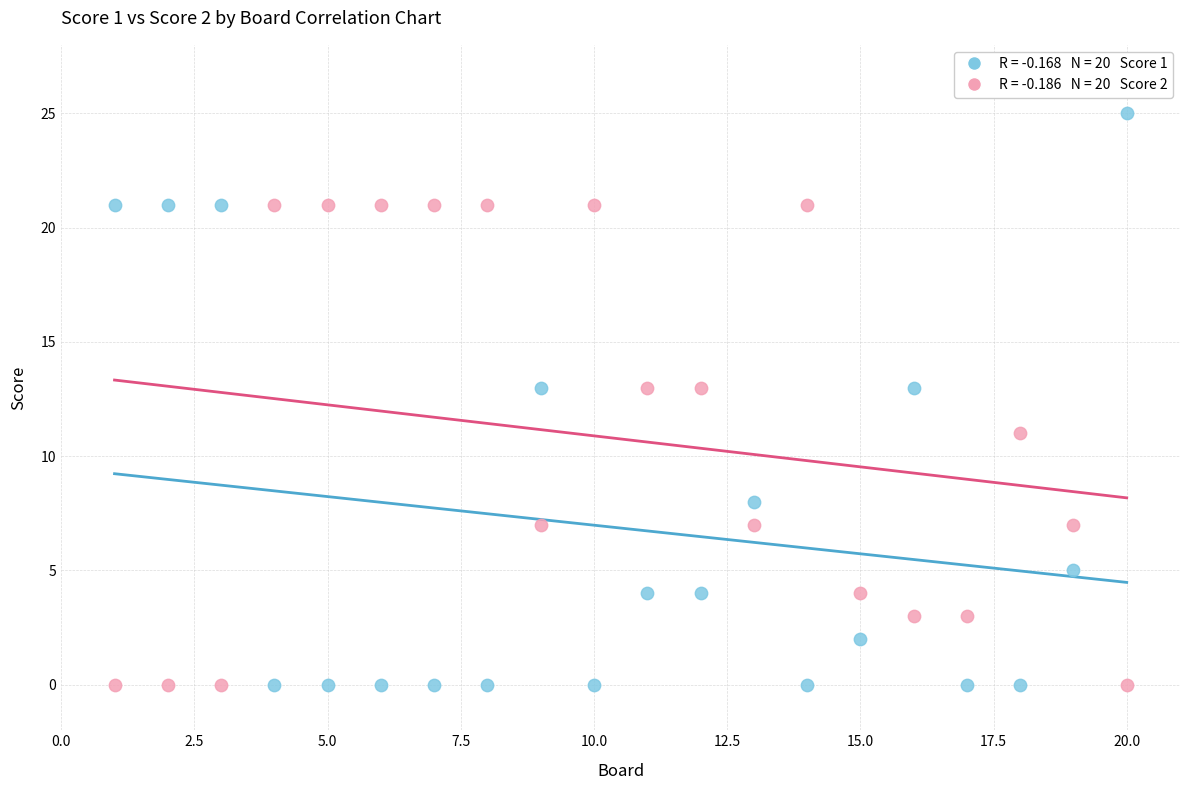

Across all data points, what is the range of Y values (max minus min)?

25